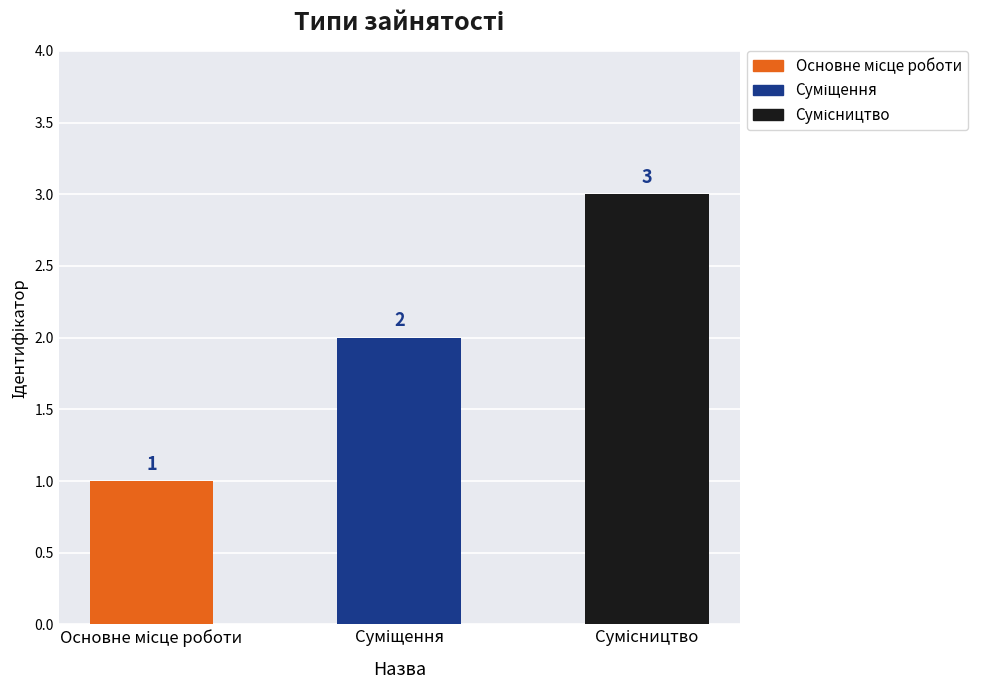

How many bars are there in total?

3